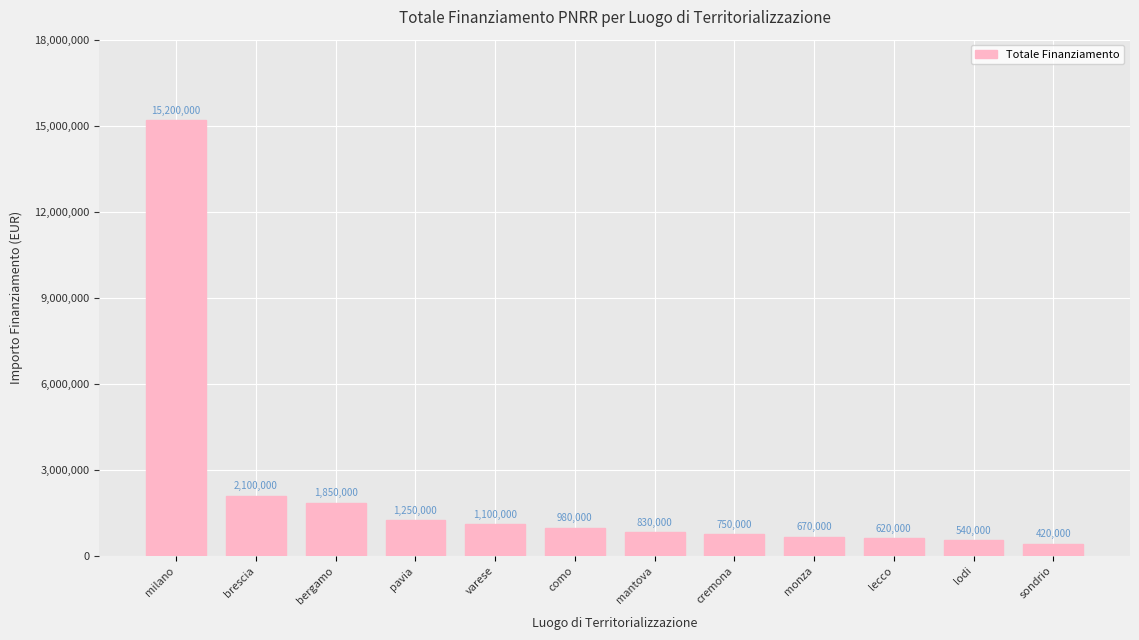

The value at lecco is 620000. True or false?

True